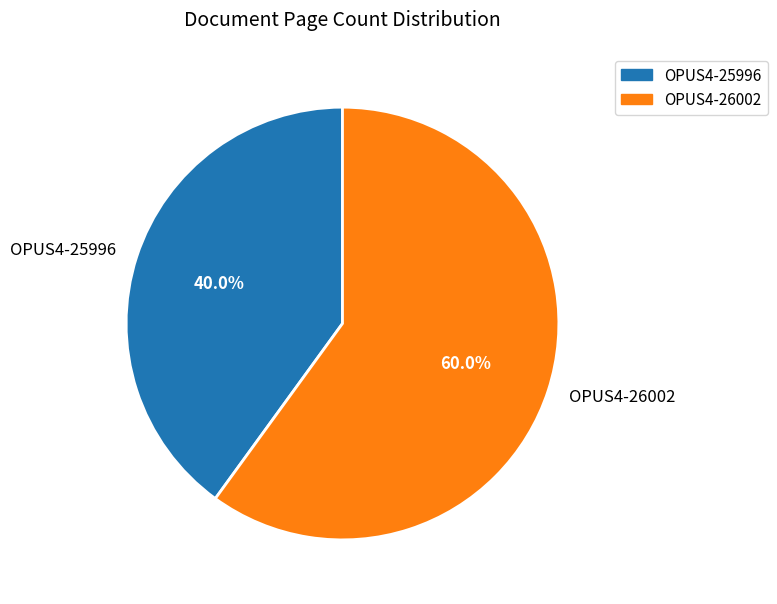

To the nearest percent, what is the average slice percentage?

50%